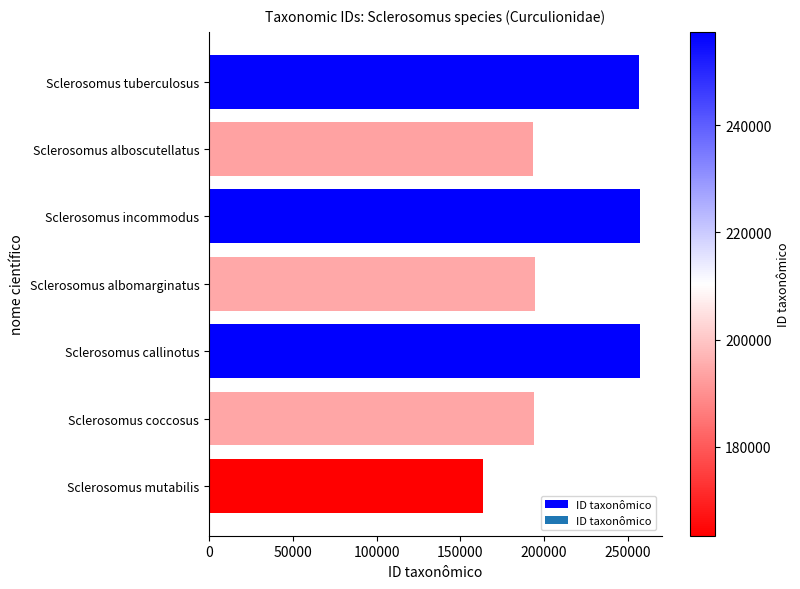

What is the sum of all values?

1516183